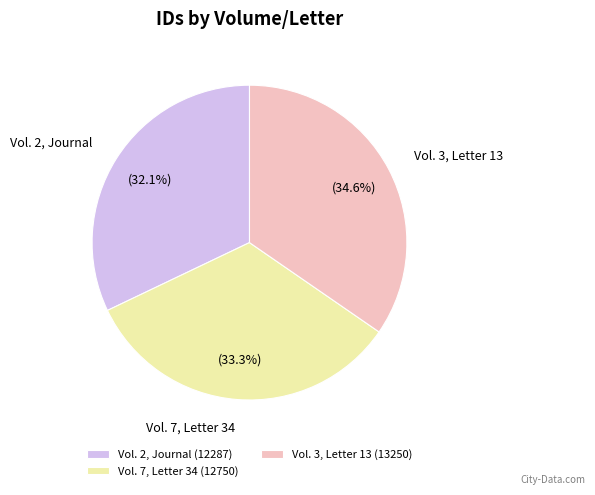

The Vol. 2, Journal slice represents 32% of the pie. True or false?

True